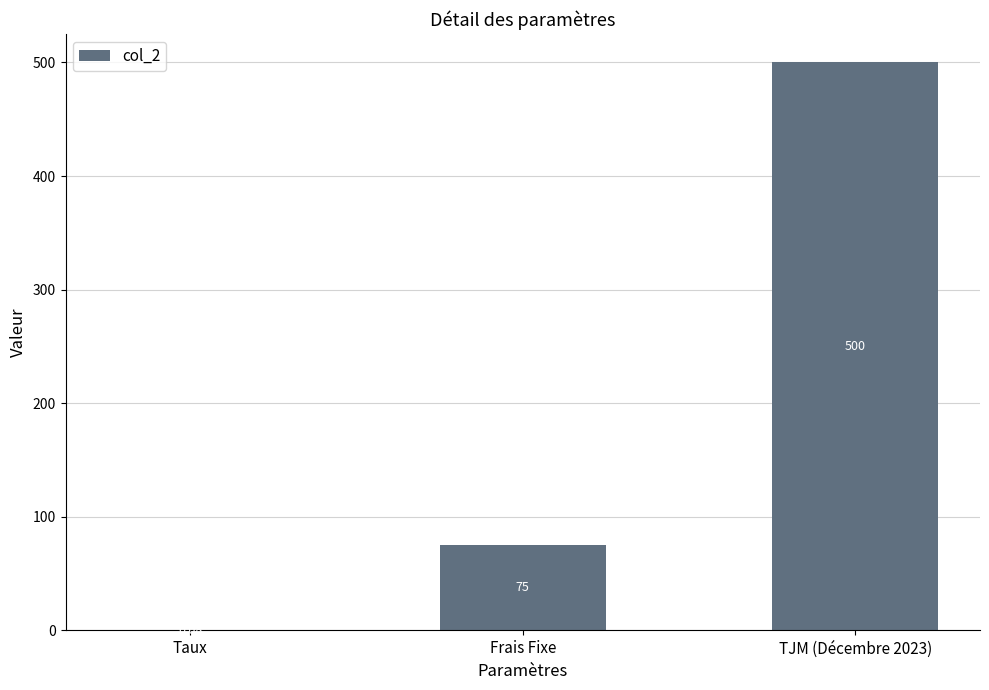

At which label is the value closest to 250?

Frais Fixe